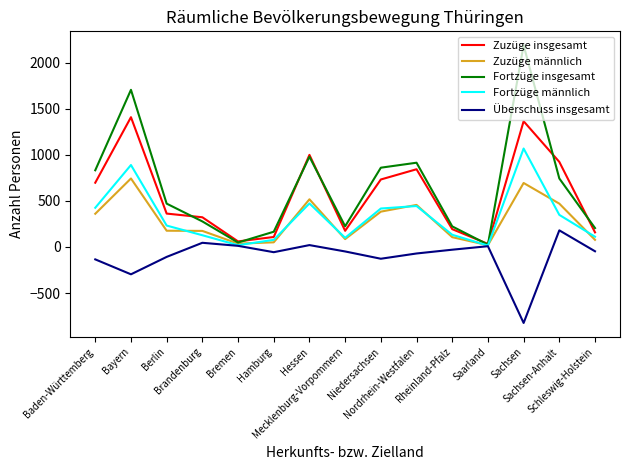

Which series has the largest total across all categories?

Fortzüge insgesamt